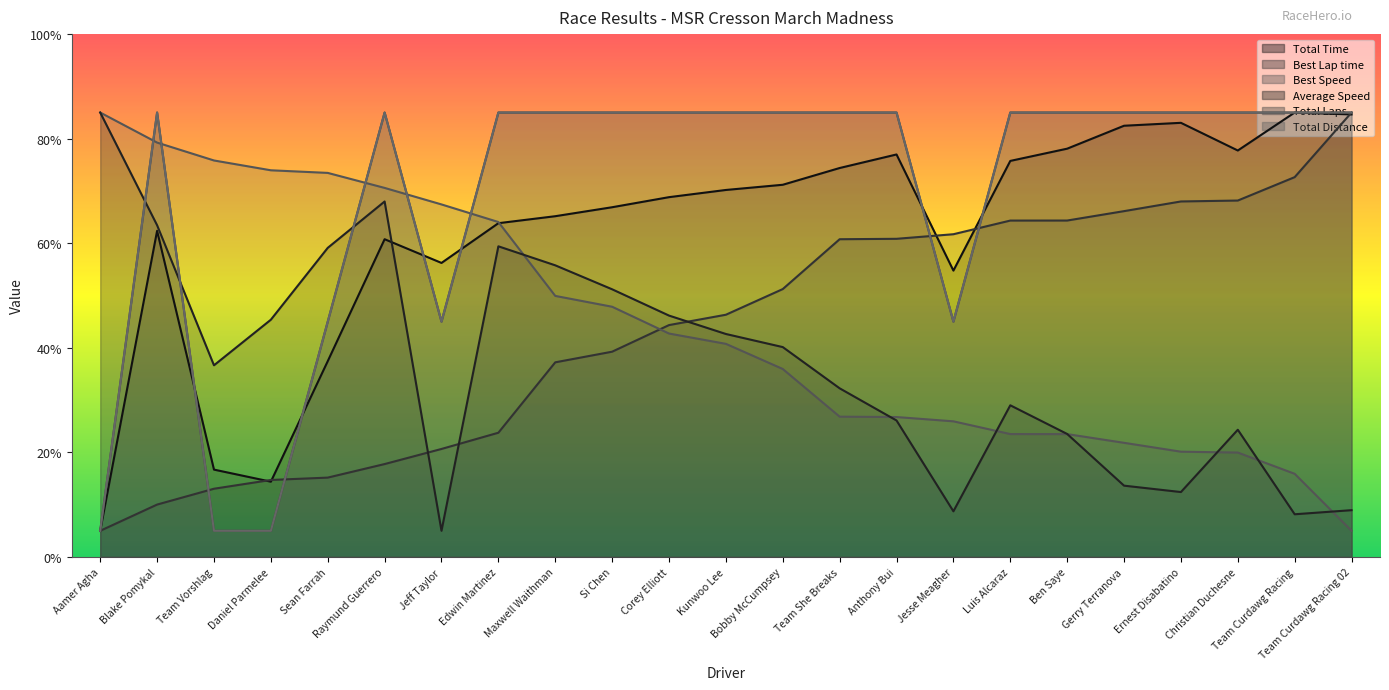

How many values in the Best Speed series exceed 40?

12